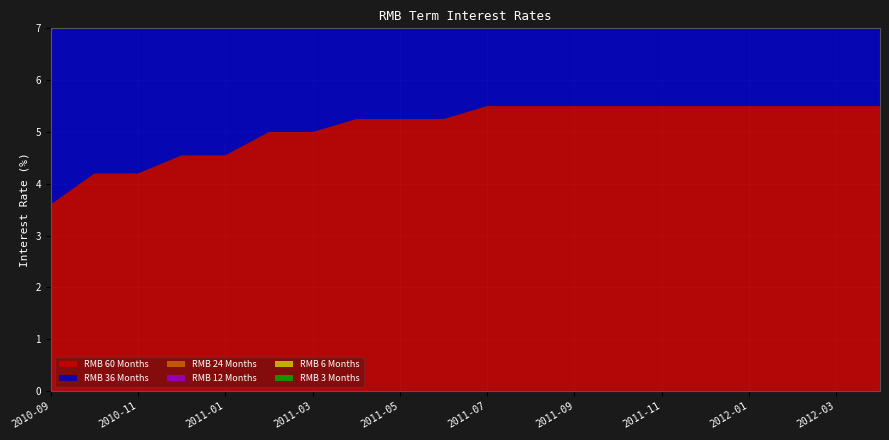

Reading left to right, extract all data points from this chart.

RMB 3 Months: 2012-04=3.1	2012-03=3.1	2012-02=3.1	2012-01=3.1	2011-12=3.1	2011-11=3.1	2011-10=3.1	2011-09=3.1	2011-08=3.1	2011-07=3.1	2011-06=2.9	2011-05=2.9	2011-04=2.9	2011-03=2.6	2011-02=2.6	2011-01=2.2	2010-12=2.2	2010-11=1.9	2010-10=1.9	2010-09=1.7
RMB 6 Months: 2012-04=3.3	2012-03=3.3	2012-02=3.3	2012-01=3.3	2011-12=3.3	2011-11=3.3	2011-10=3.3	2011-09=3.3	2011-08=3.3	2011-07=3.3	2011-06=3.0	2011-05=3.0	2011-04=3.0	2011-03=2.8	2011-02=2.8	2011-01=2.5	2010-12=2.5	2010-11=2.2	2010-10=2.2	2010-09=2.0
RMB 12 Months: 2012-04=3.5	2012-03=3.5	2012-02=3.5	2012-01=3.5	2011-12=3.5	2011-11=3.5	2011-10=3.5	2011-09=3.5	2011-08=3.5	2011-07=3.5	2011-06=3.2	2011-05=3.2	2011-04=3.2	2011-03=3.0	2011-02=3.0	2011-01=2.8	2010-12=2.8	2010-11=2.5	2010-10=2.5	2010-09=2.2
RMB 24 Months: 2012-04=4.4	2012-03=4.4	2012-02=4.4	2012-01=4.4	2011-12=4.4	2011-11=4.4	2011-10=4.4	2011-09=4.4	2011-08=4.4	2011-07=4.4	2011-06=4.2	2011-05=4.2	2011-04=4.2	2011-03=3.9	2011-02=3.9	2011-01=3.5	2010-12=3.5	2010-11=3.2	2010-10=3.2	2010-09=2.8
RMB 36 Months: 2012-04=5.0	2012-03=5.0	2012-02=5.0	2012-01=5.0	2011-12=5.0	2011-11=5.0	2011-10=5.0	2011-09=5.0	2011-08=5.0	2011-07=5.0	2011-06=4.8	2011-05=4.8	2011-04=4.8	2011-03=4.5	2011-02=4.5	2011-01=4.2	2010-12=4.2	2010-11=3.9	2010-10=3.9	2010-09=3.3
RMB 60 Months: 2012-04=5.5	2012-03=5.5	2012-02=5.5	2012-01=5.5	2011-12=5.5	2011-11=5.5	2011-10=5.5	2011-09=5.5	2011-08=5.5	2011-07=5.5	2011-06=5.2	2011-05=5.2	2011-04=5.2	2011-03=5.0	2011-02=5.0	2011-01=4.5	2010-12=4.5	2010-11=4.2	2010-10=4.2	2010-09=3.6